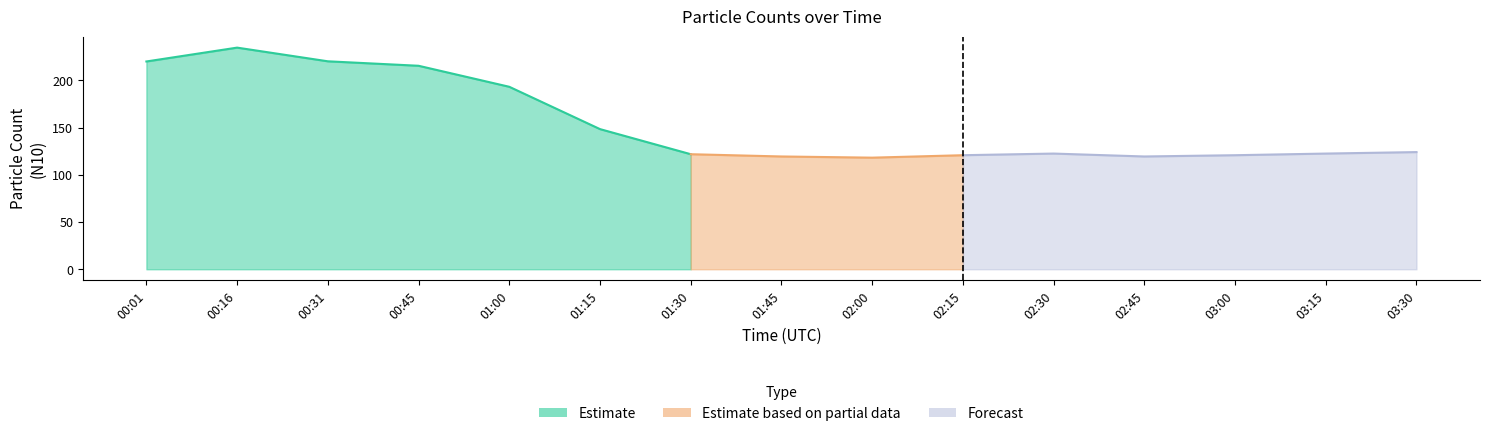

How many data points does each series have?

15